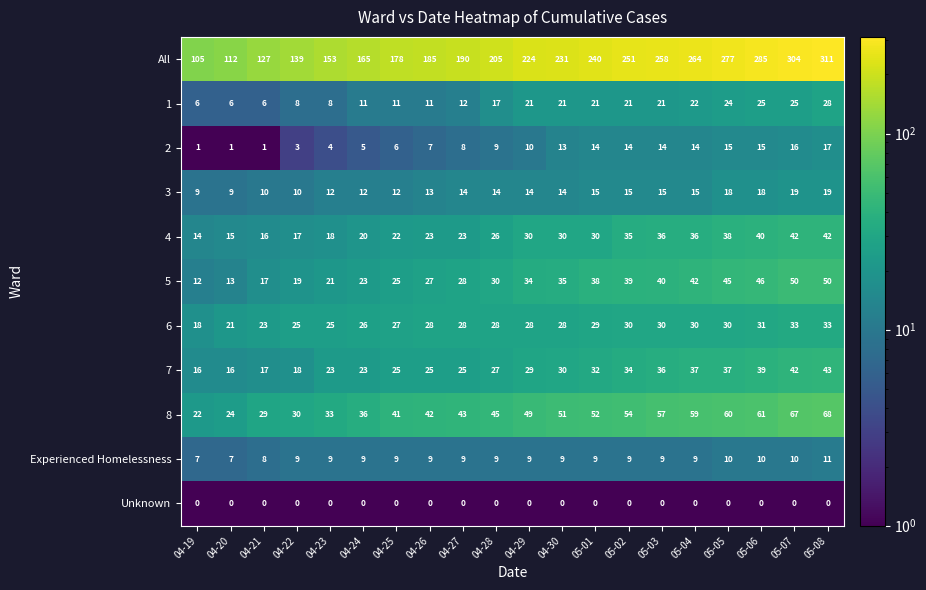

What is the sum of the All values at 04-22 and 05-06?

424